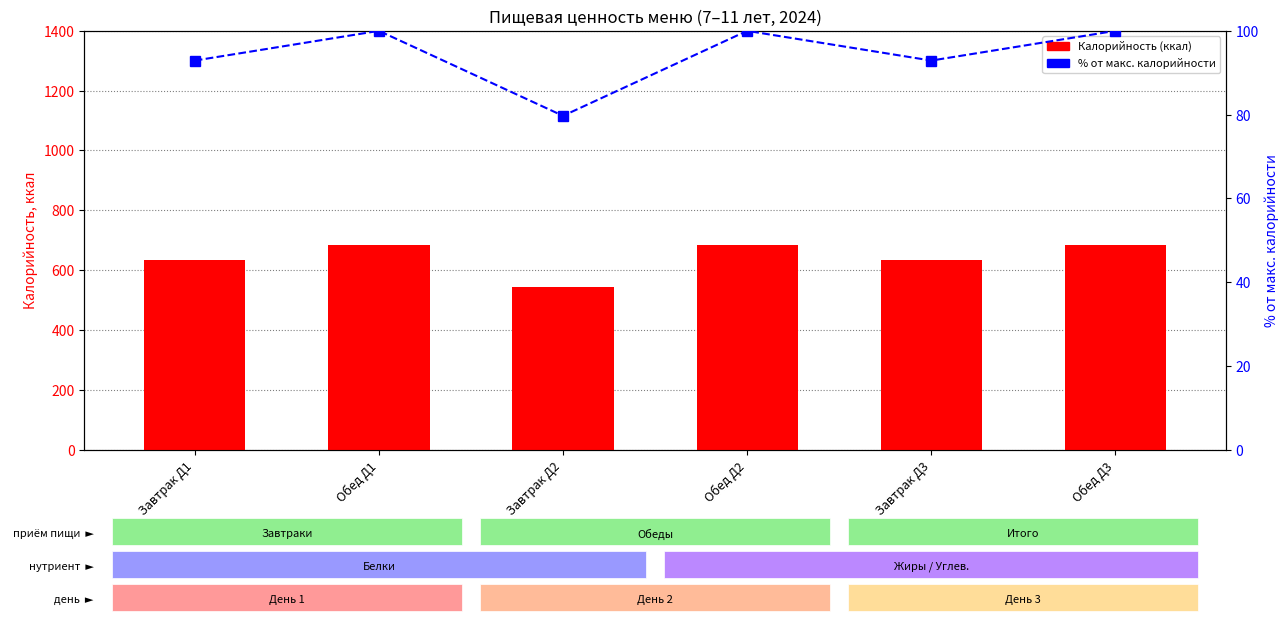

The value of % от макс. калорийности at Завтрак Д3 is 140.1. True or false?

False